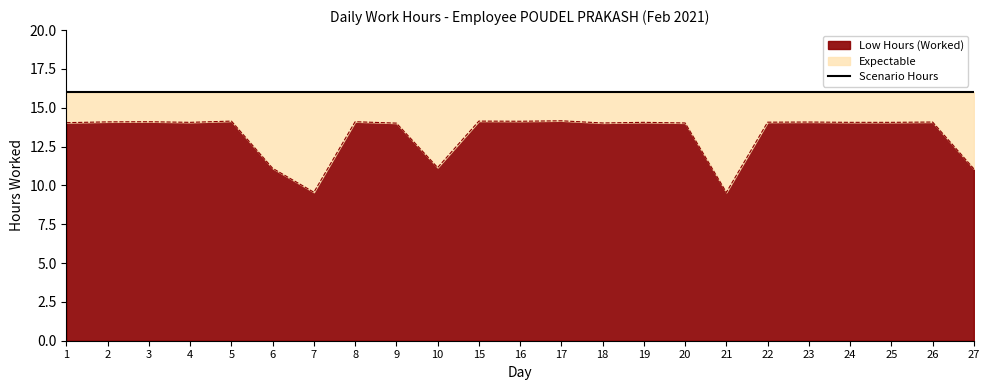

Reading left to right, transcribe all the data shown in this chart.

1=14.0	2=14.1	3=14.1	4=14.1	5=14.1	6=11.1	7=9.6	8=14.1	9=14.0	10=11.2	15=14.1	16=14.1	17=14.2	18=14.0	19=14.1	20=14.0	21=9.6	22=14.1	23=14.1	24=14.1	25=14.1	26=14.1	27=11.1